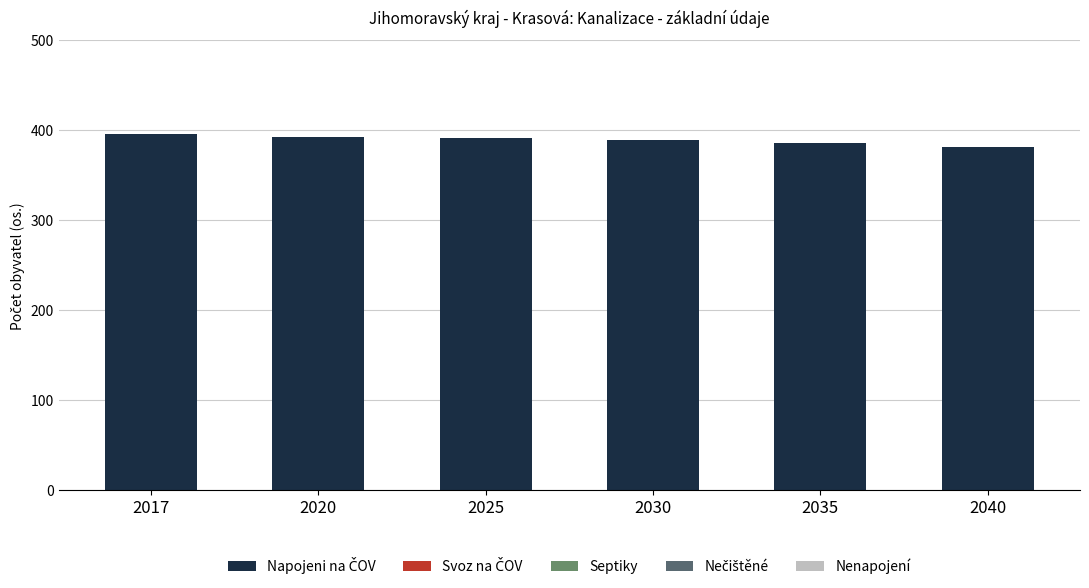

What is the value of the 3rd bar from the left?

391